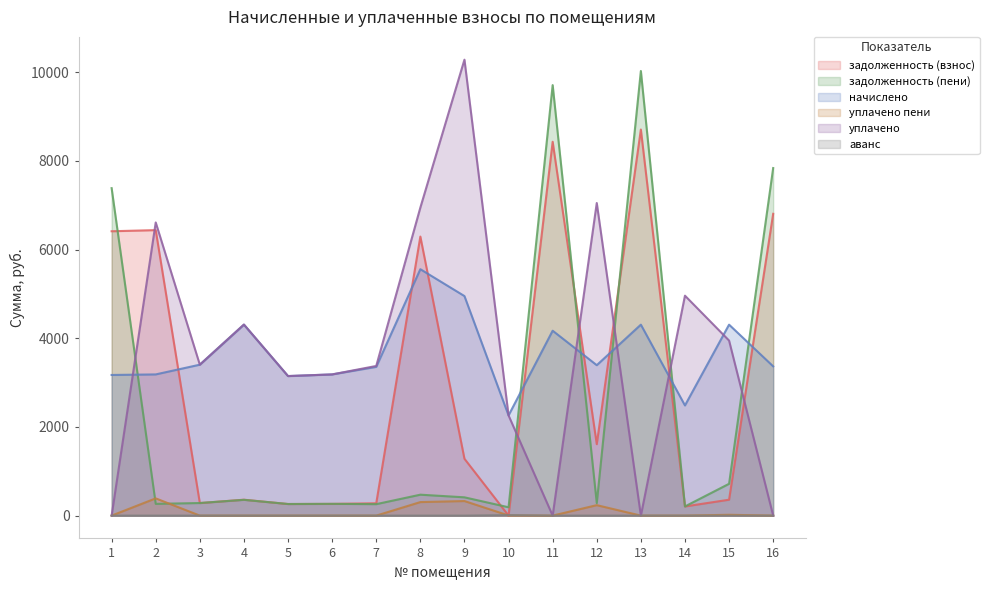

Rank the categories by задолженность (пени) value from highest to lowest.

13, 11, 16, 1, 15, 8, 9, 4, 3, 12, 6, 2, 5, 7, 14, 10